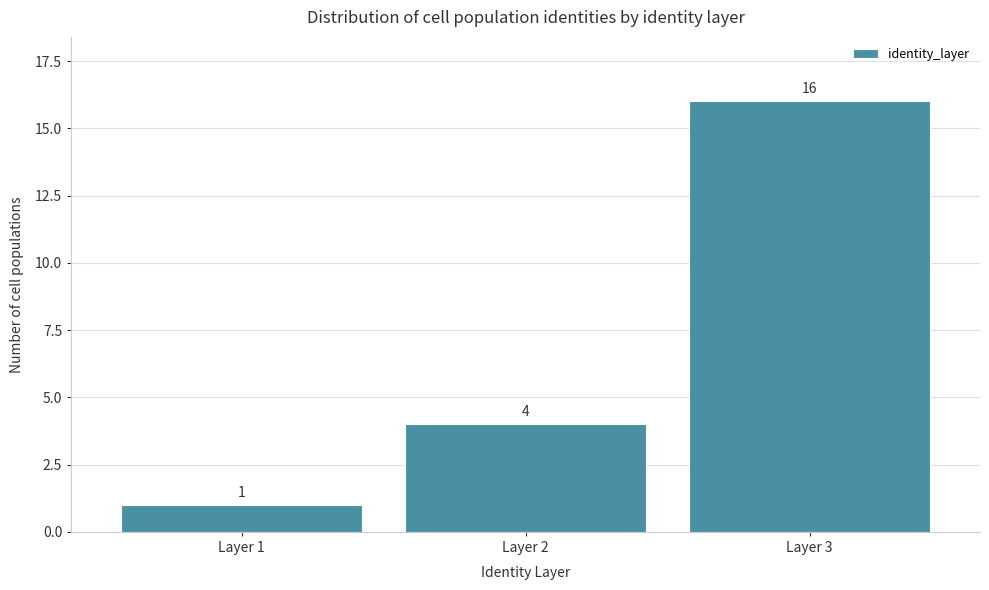

Reading left to right, transcribe this chart: for each bar, give the range it covers on the x-axis and its height.

0.5 to 1.5: 1
1.5 to 2.5: 4
2.5 to 3.5: 16